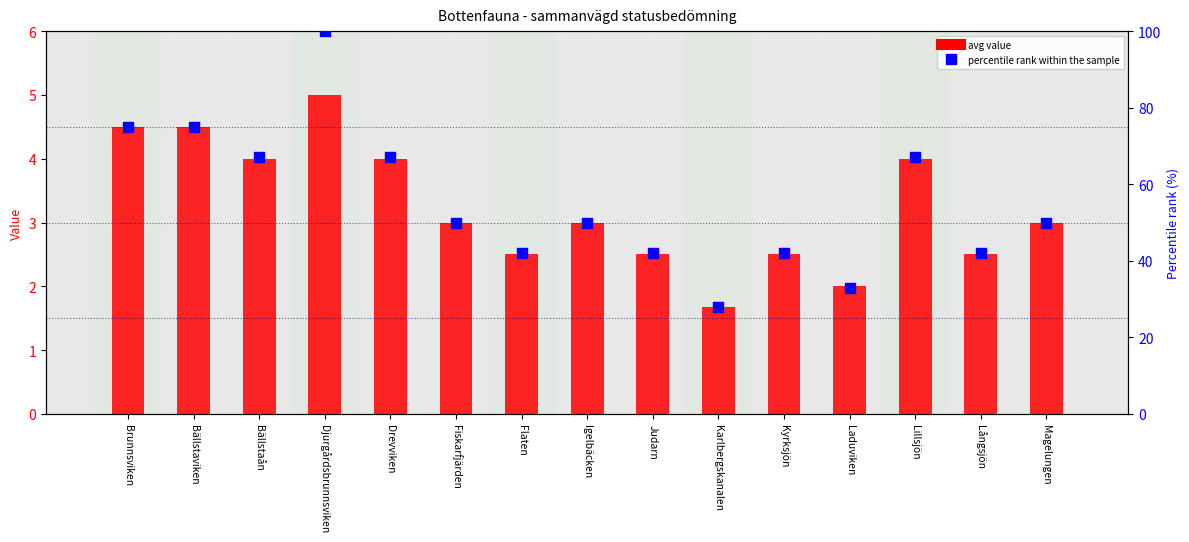

At which category is the sum across all series the highest?

Djurgårdsbrunnsviken